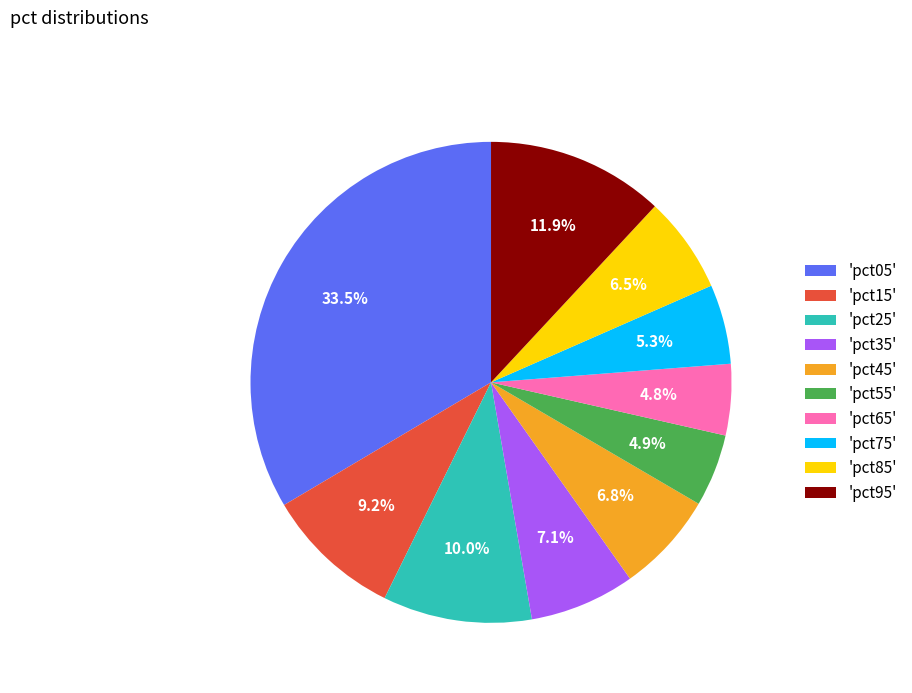

Which category has the biggest portion of the pie?

'pct05'